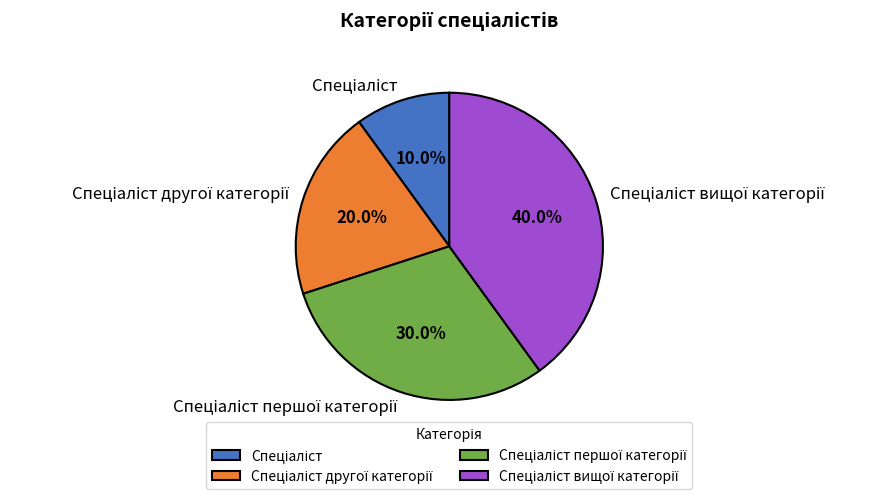

Is there a majority slice in this chart?

No